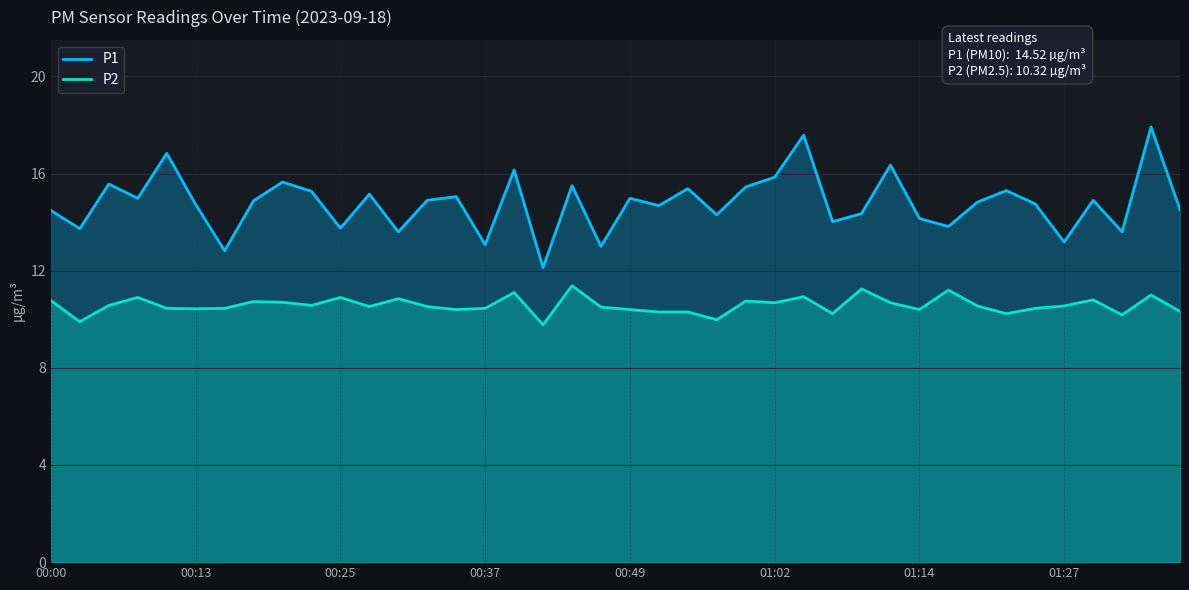

What is the minimum value shown in the chart?

9.8